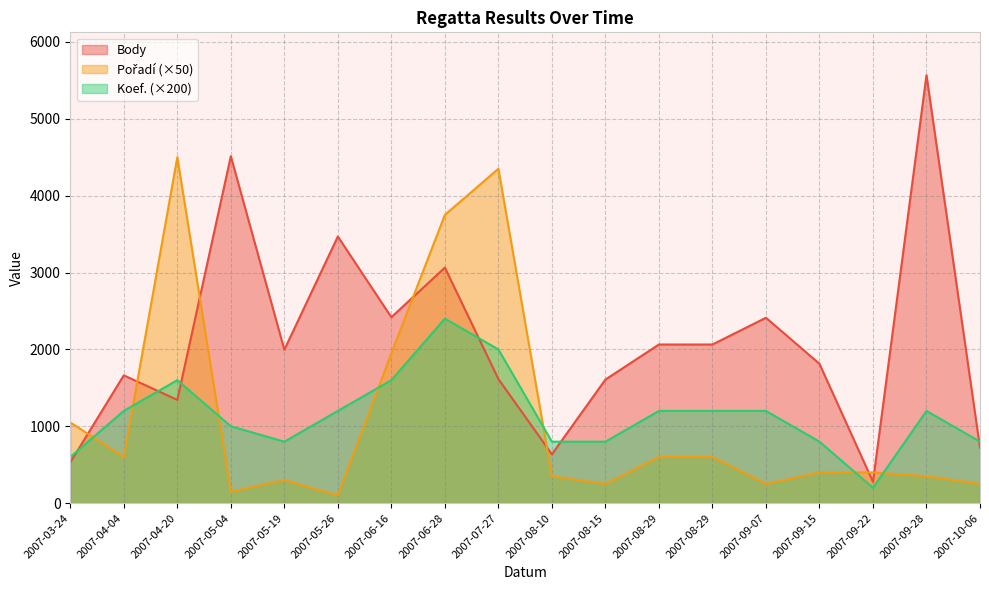

Reading left to right, what are all the values shown in this chart?

Body: 530	1663	1344	4513	1996	3469	2419	3064	1615	636	1608	2064	2064	2412	1813	277	5568	721
Pořadí: 1050	600	4500	150	300	100	1950	3750	4350	350	250	600	600	250	400	400	350	250
Koef.: 600	1200	1600	1000	800	1200	1600	2400	2000	800	800	1200	1200	1200	800	200	1200	800